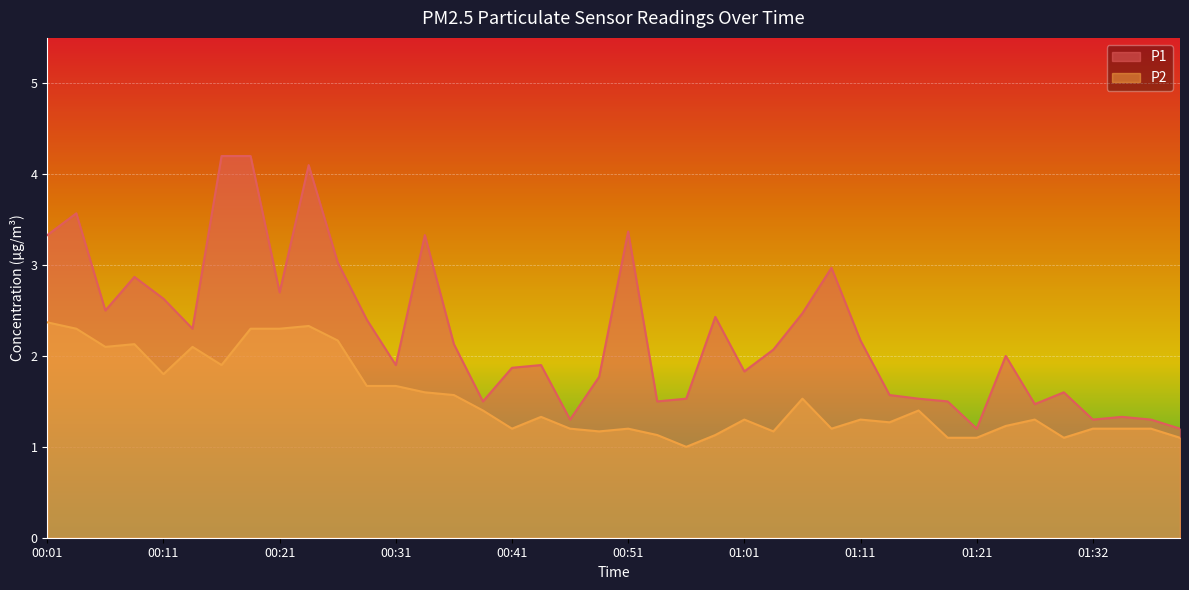

What is the total value across all series at 00:16?

6.1